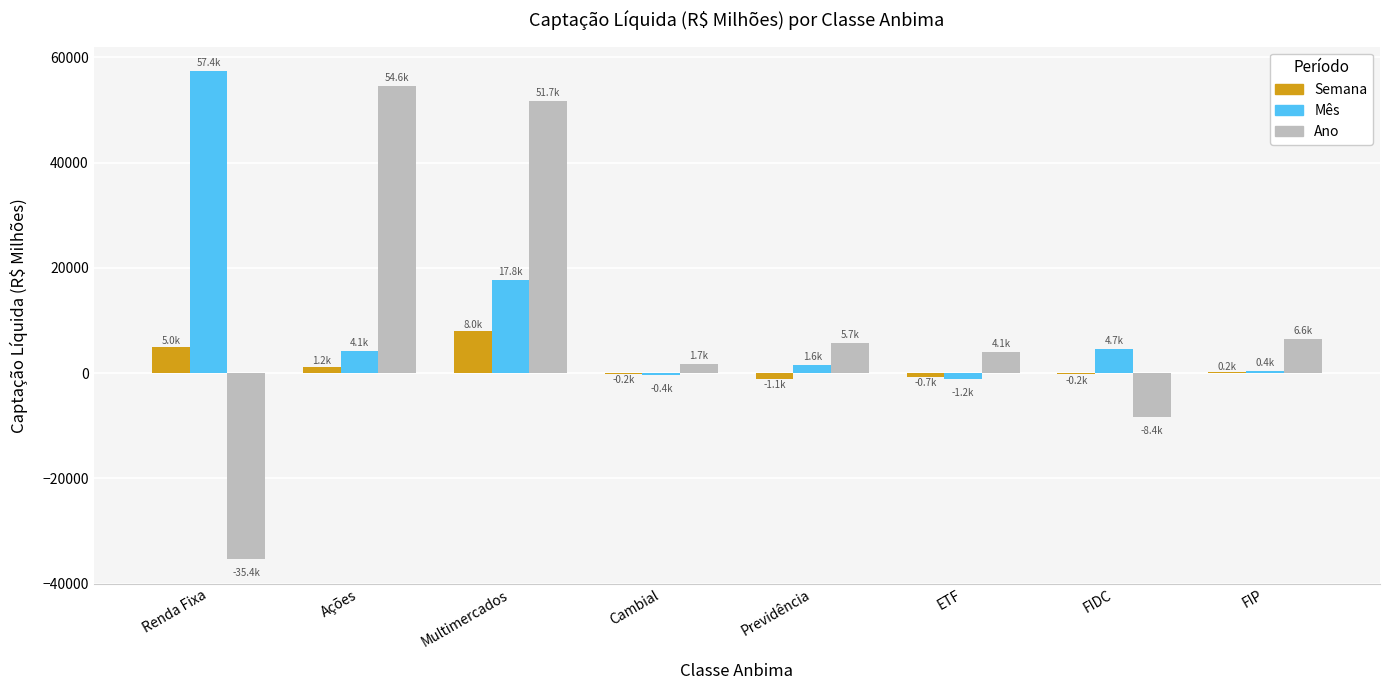

At which label is Mês closest to 28106?

Multimercados